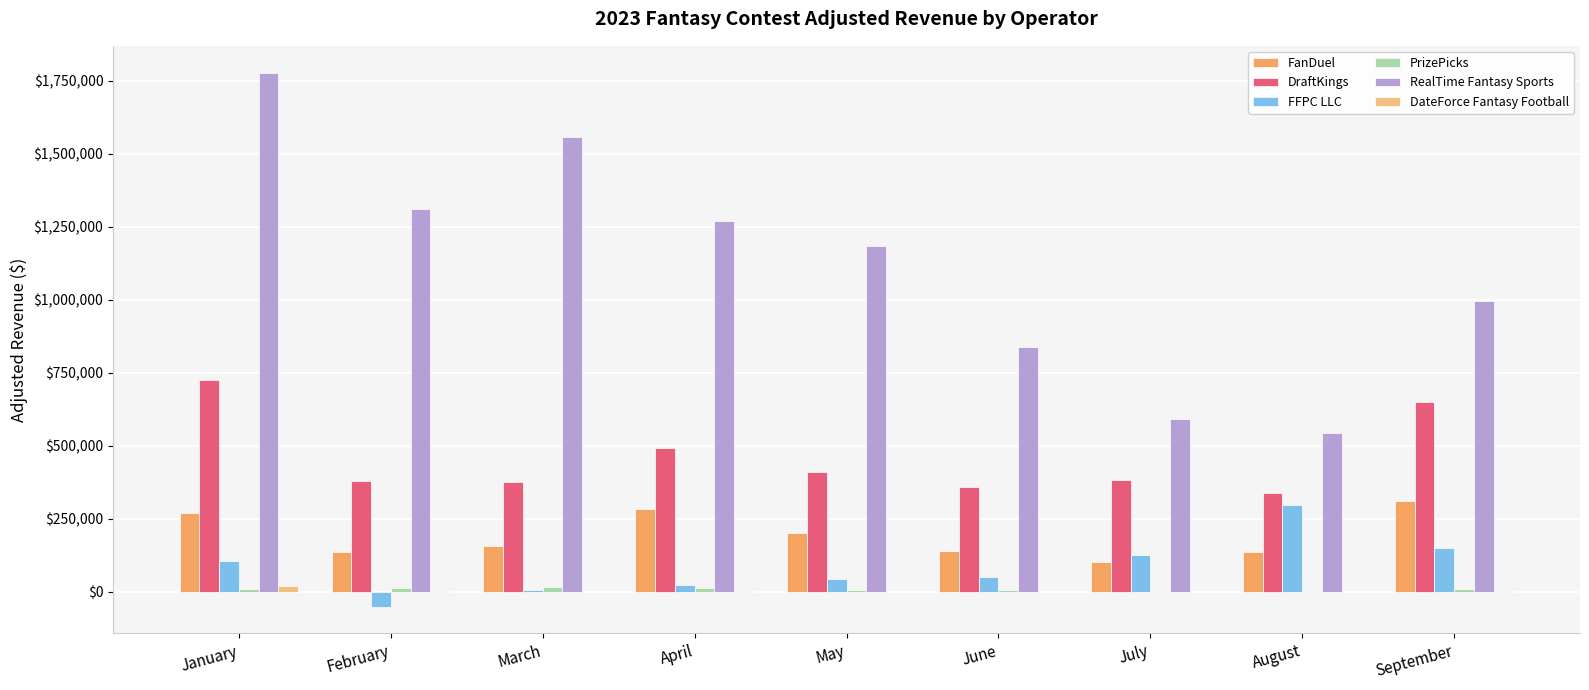

Is the value of DraftKings at September greater than the value of FFPC LLC at June?

Yes